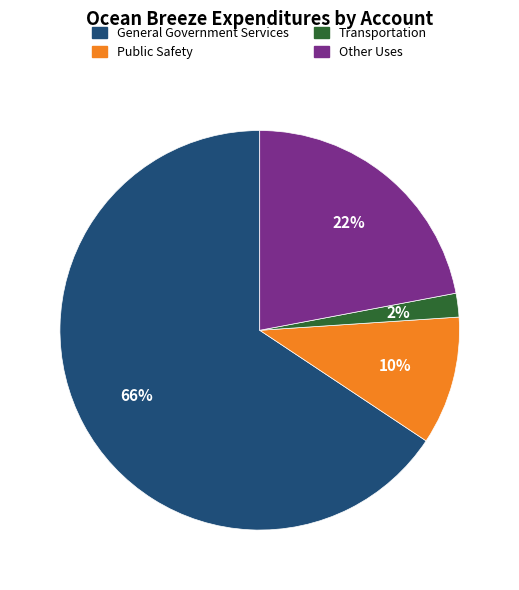

Approximately how many times larger is the value at Public Safety compared to Other Uses?

0.5